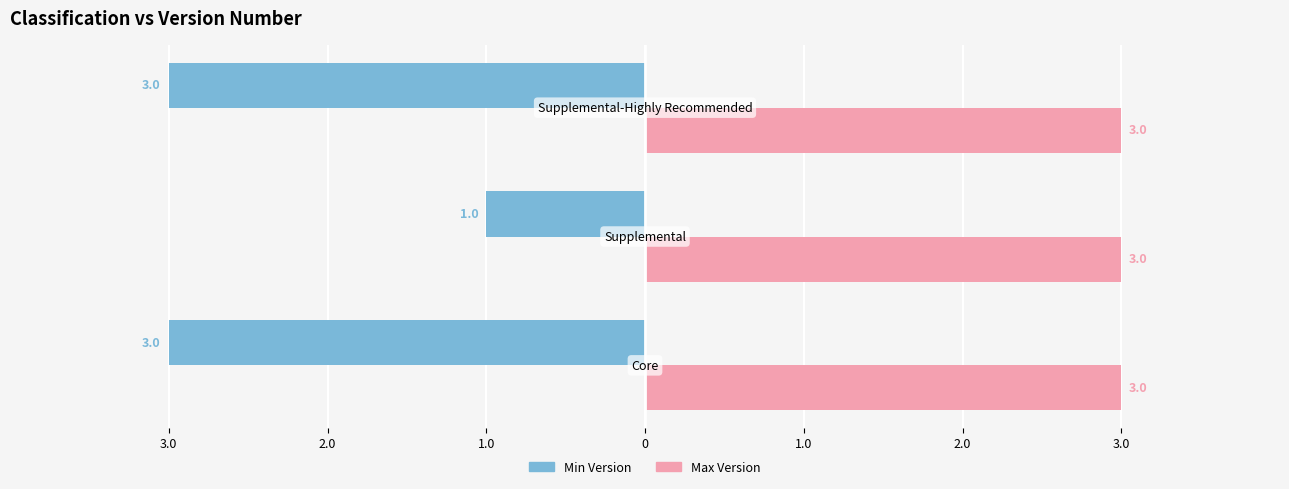

What are all the series names shown in the legend?

Min Version, Max Version